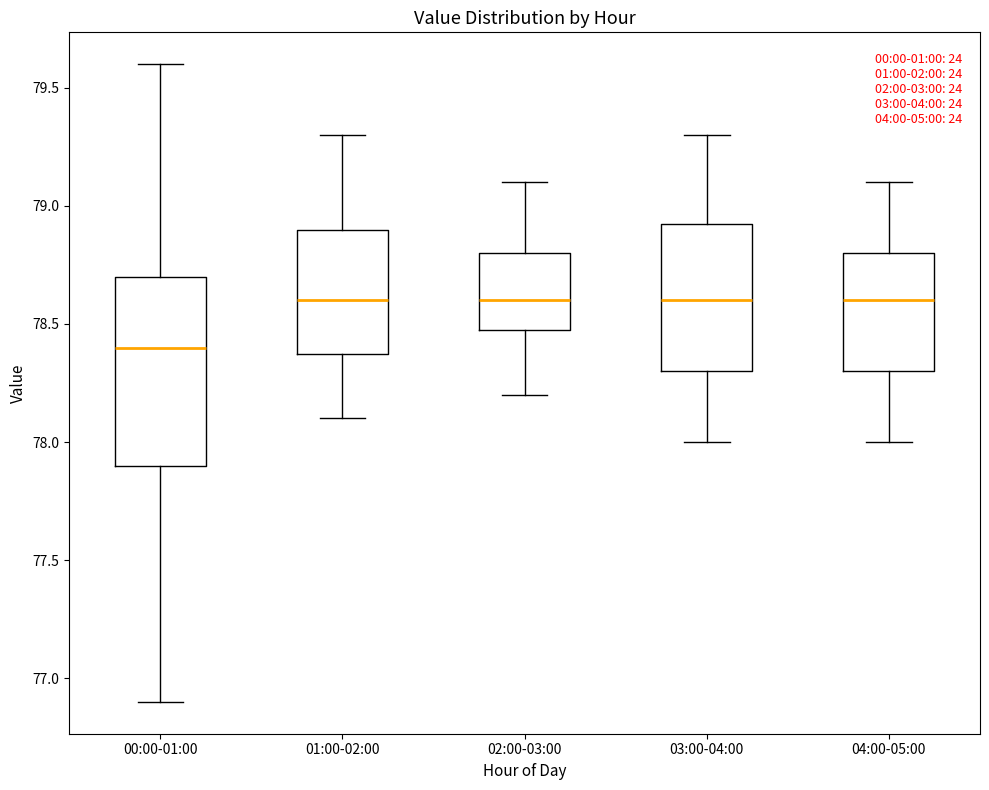

Reading left to right, transcribe this box plot: for each box, give where its median line is, the range the box spans, and where its two whiskers end, as read against the y-axis. The values are not printed on the chart, so give them approximately, as read against the axis.

00:00-01:00: median 78.40, box 77.90 to 78.70, whiskers 76.90 to 79.60
01:00-02:00: median 78.60, box 78.40 to 78.90, whiskers 78.10 to 79.30
02:00-03:00: median 78.60, box 78.50 to 78.80, whiskers 78.20 to 79.10
03:00-04:00: median 78.60, box 78.30 to 78.95, whiskers 78.00 to 79.30
04:00-05:00: median 78.60, box 78.30 to 78.80, whiskers 78.00 to 79.10